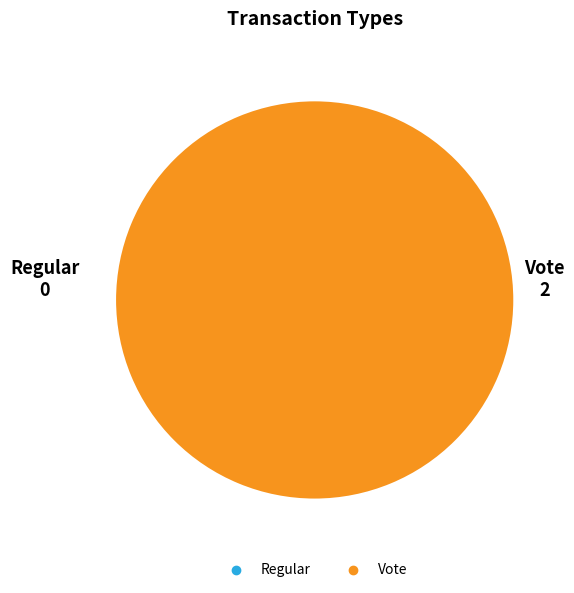

Combined, do Regular and Vote account for over 50%?

Yes